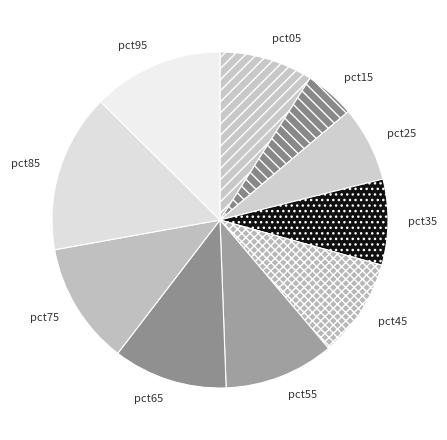

Is there any slice that represents more than half of the pie?

No